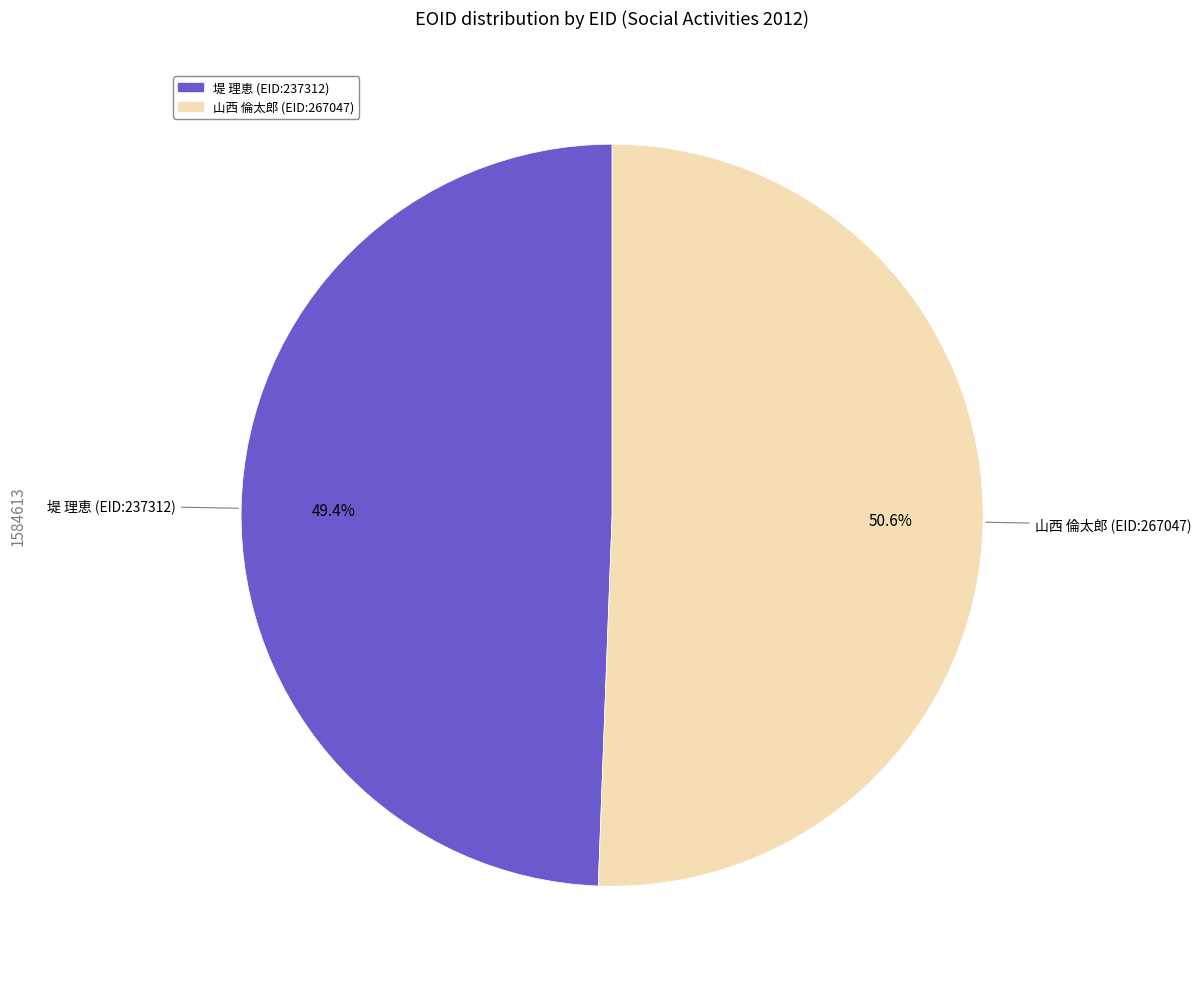

Is there a majority slice in this chart?

Yes